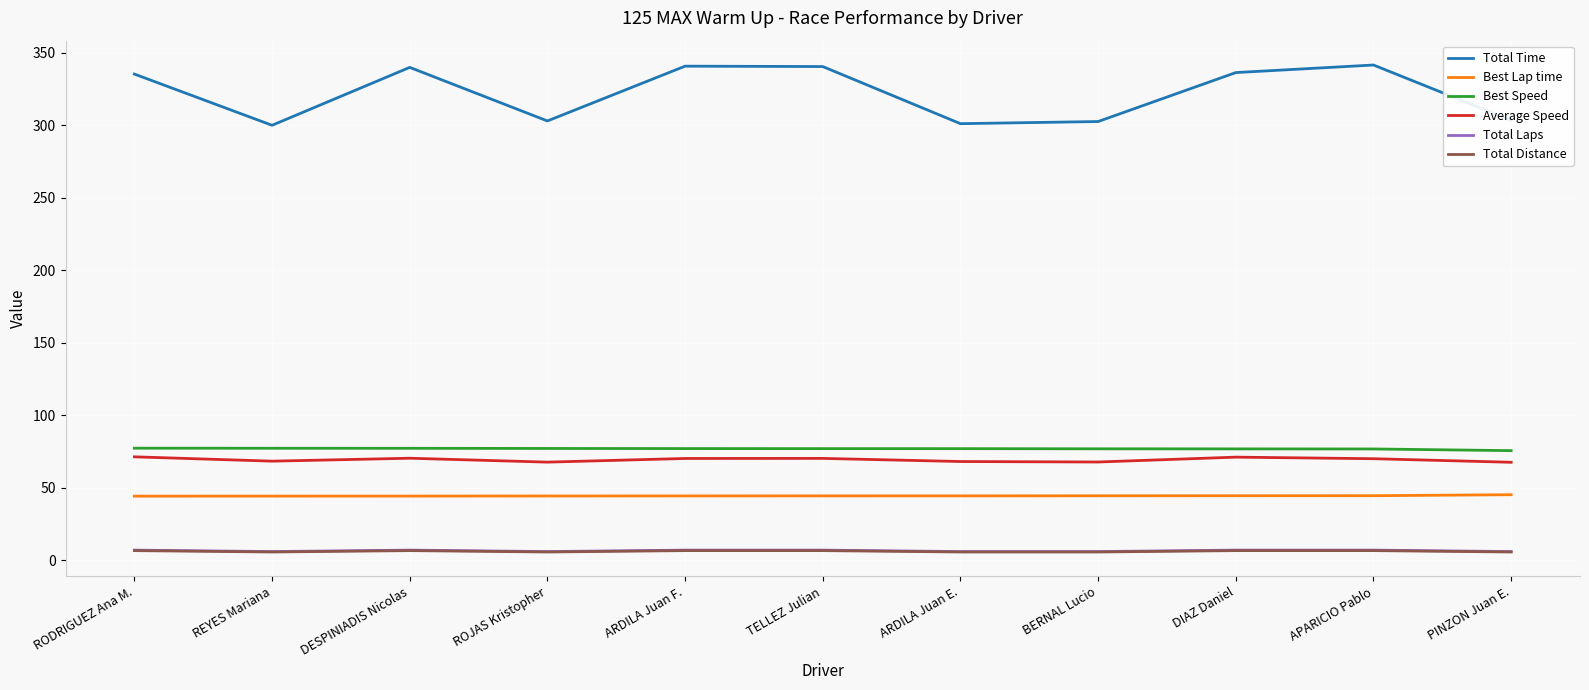

Which series has the largest range (max minus min)?

Total Time